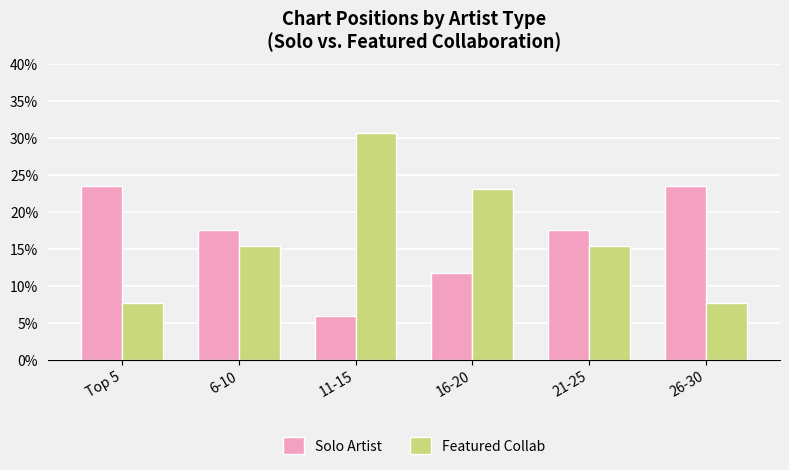

At which category is the sum across all series the highest?

11-15